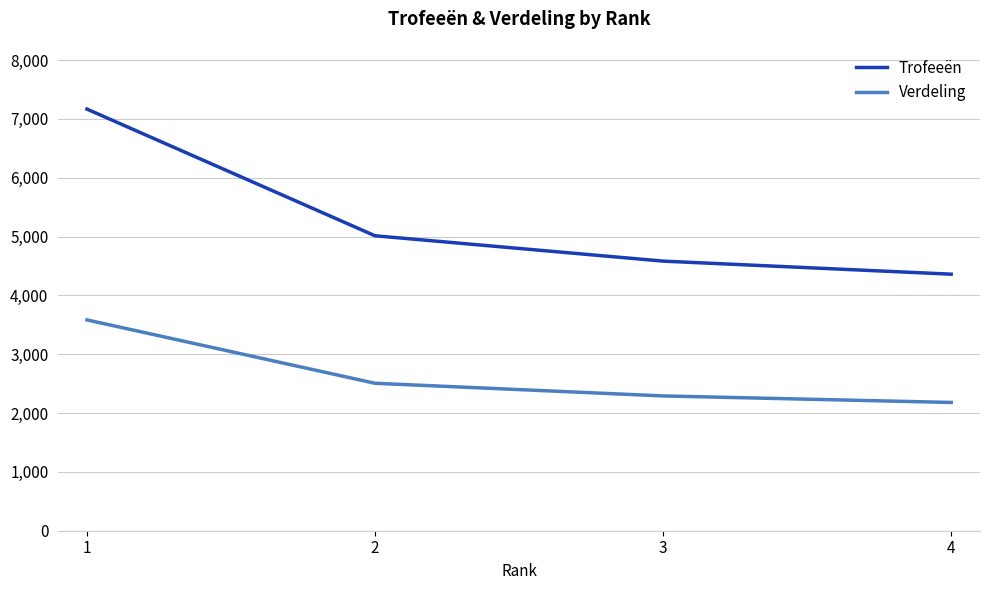

Which series has the largest range (max minus min)?

Trofeeën